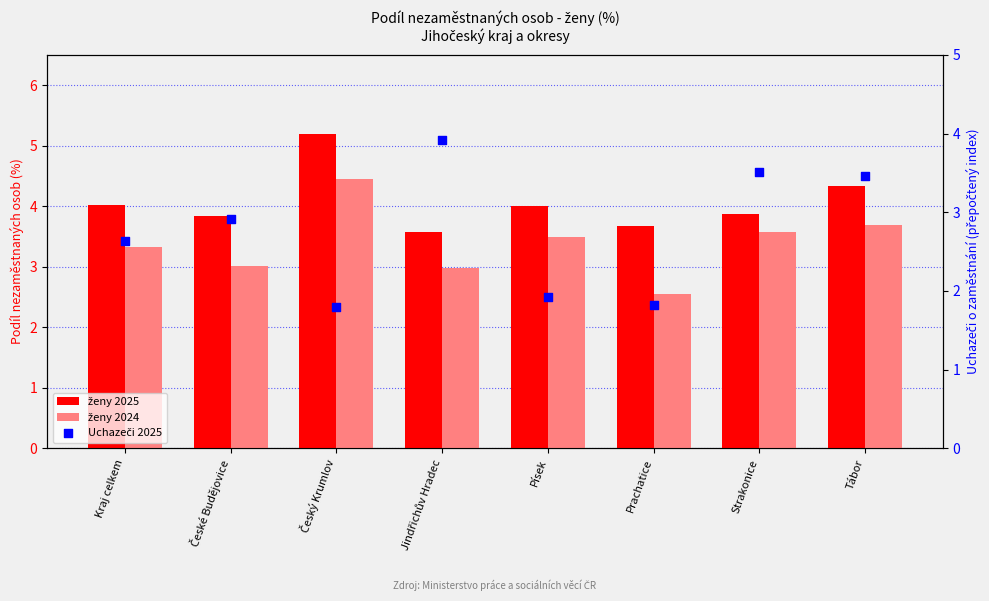

What are all the series names shown in the legend?

ženy 2025, ženy 2024, Uchazeči 2025